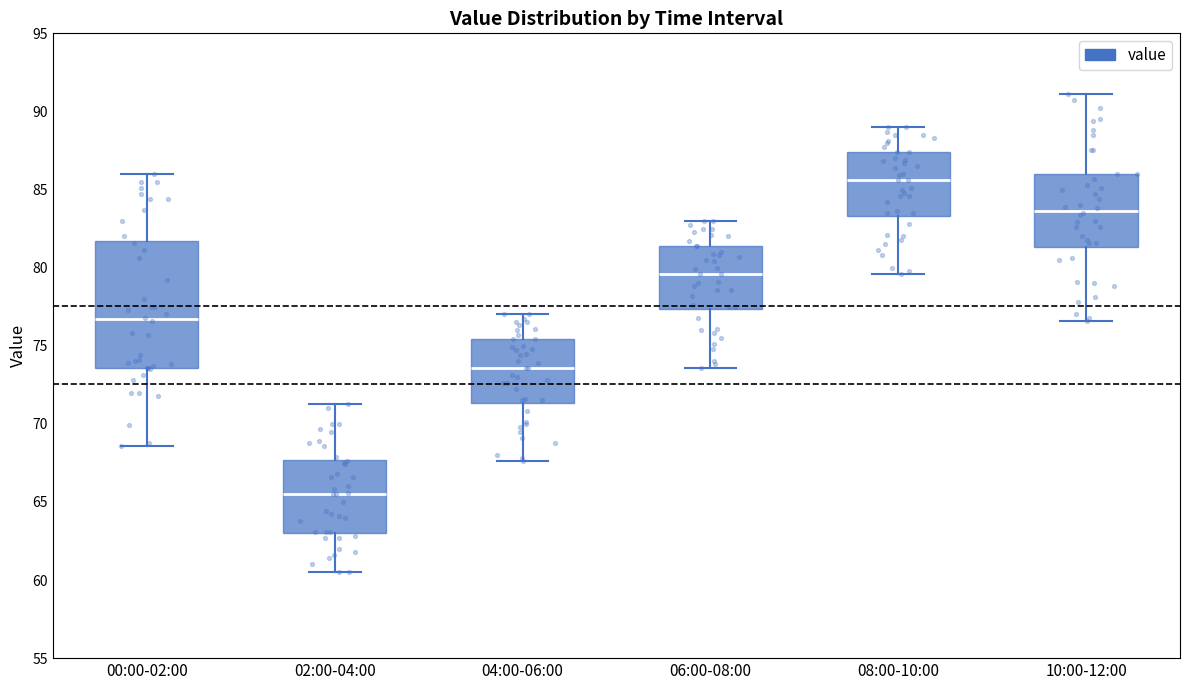

Which box is the tallest, from its lower edge to its upper edge?

00:00-02:00